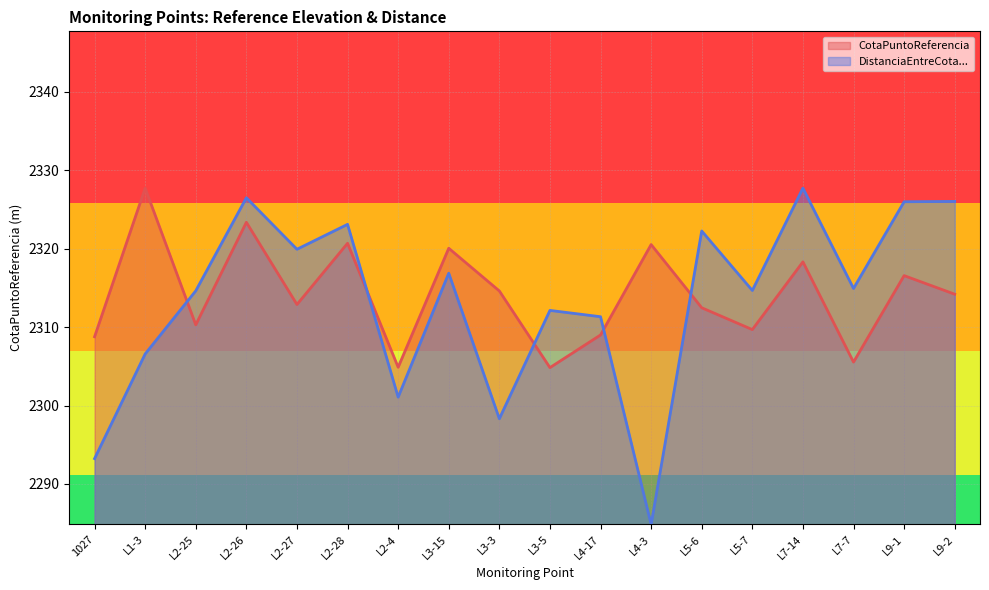

How many times do DistanciaEntreCotaPuntoReferenciaCotaTerreno and CotaPuntoReferencia cross each other?

5